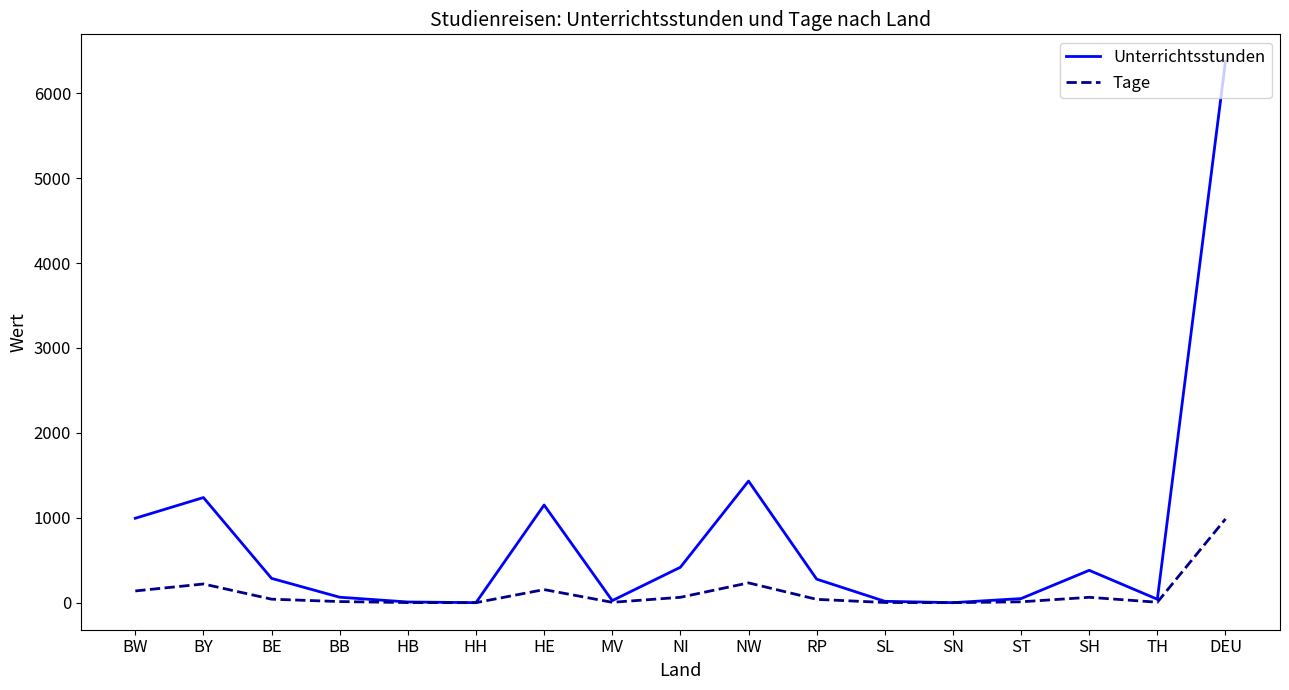

Is the value of Unterrichtsstunden at DEU greater than the value of Tage at NW?

Yes